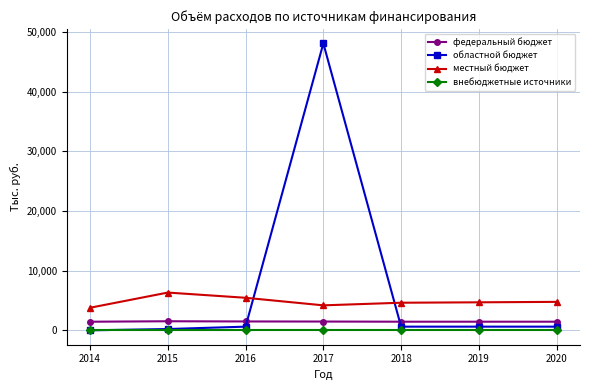

List the series in order of their overall mean, highest first.

областной бюджет, местный бюджет, федеральный бюджет, внебюджетные источники